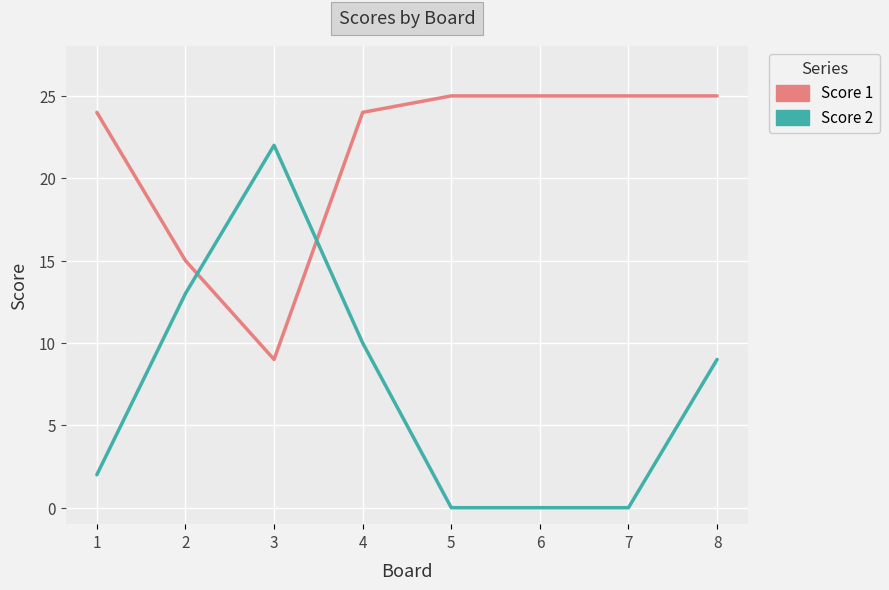

At how many categories does at least one series exceed 9?

8